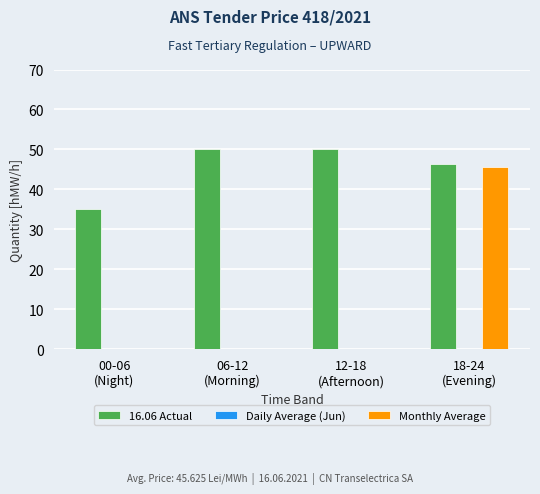

Which series has the largest total across all categories?

16.06 Actual